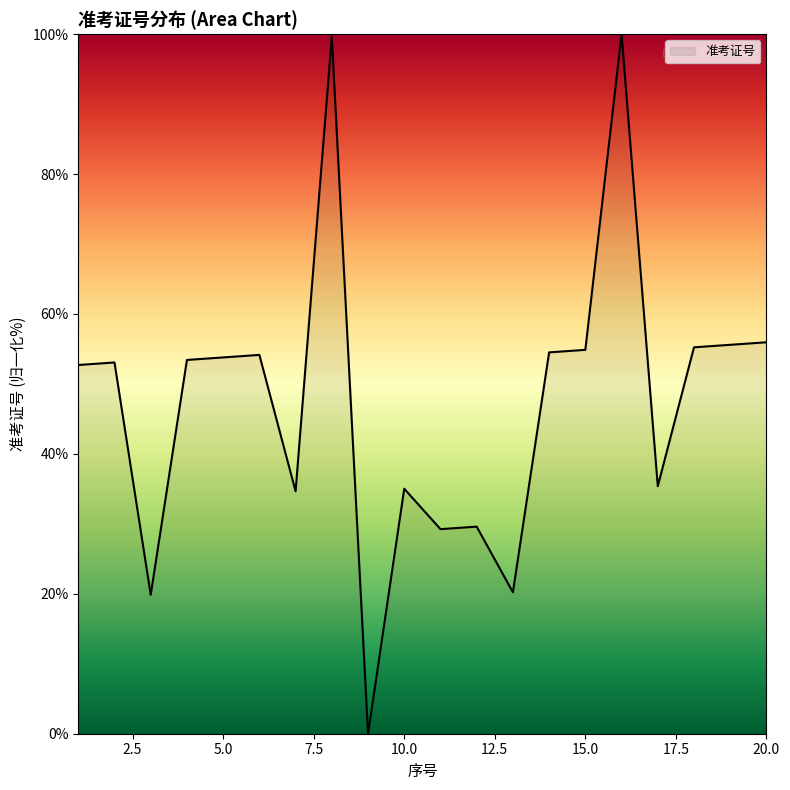

What is the difference between the maximum and minimum values?

100.0